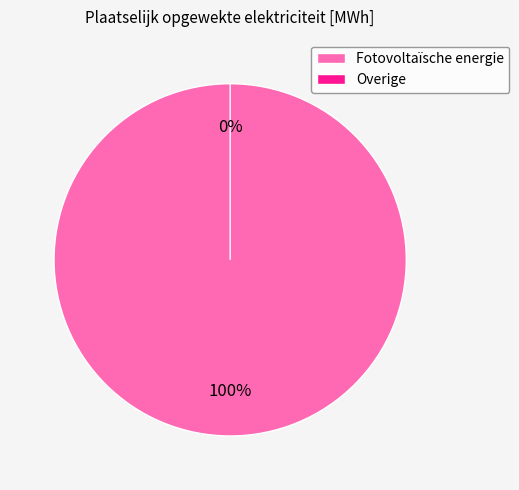

How many slices are in this pie chart?

2